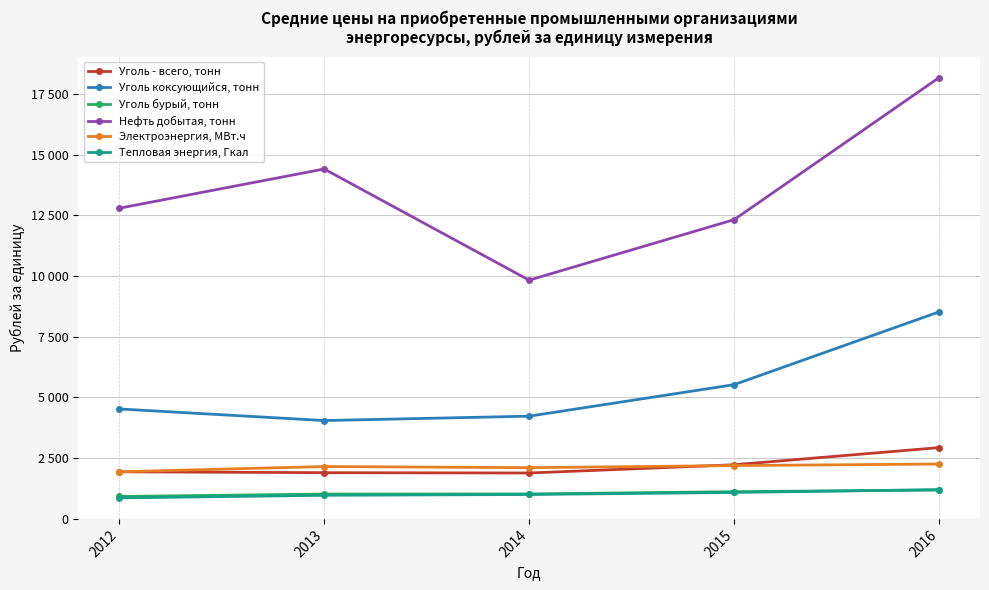

Rank the categories by Электроэнергия, МВт.ч value from highest to lowest.

2016, 2015, 2013, 2014, 2012